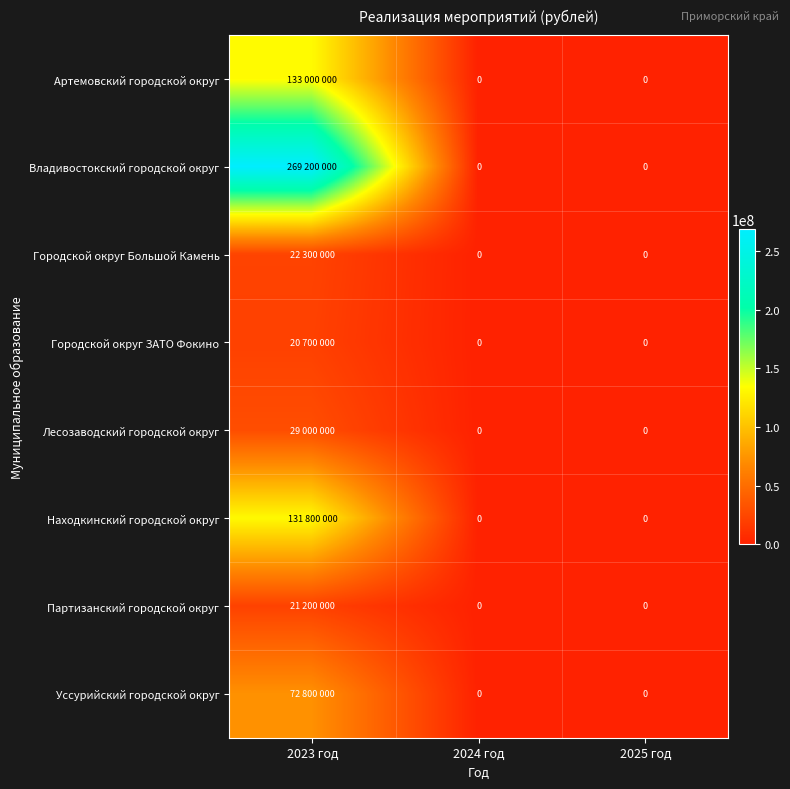

True or false: Артемовский городской округ has a value of 0 at 2025 год.

True